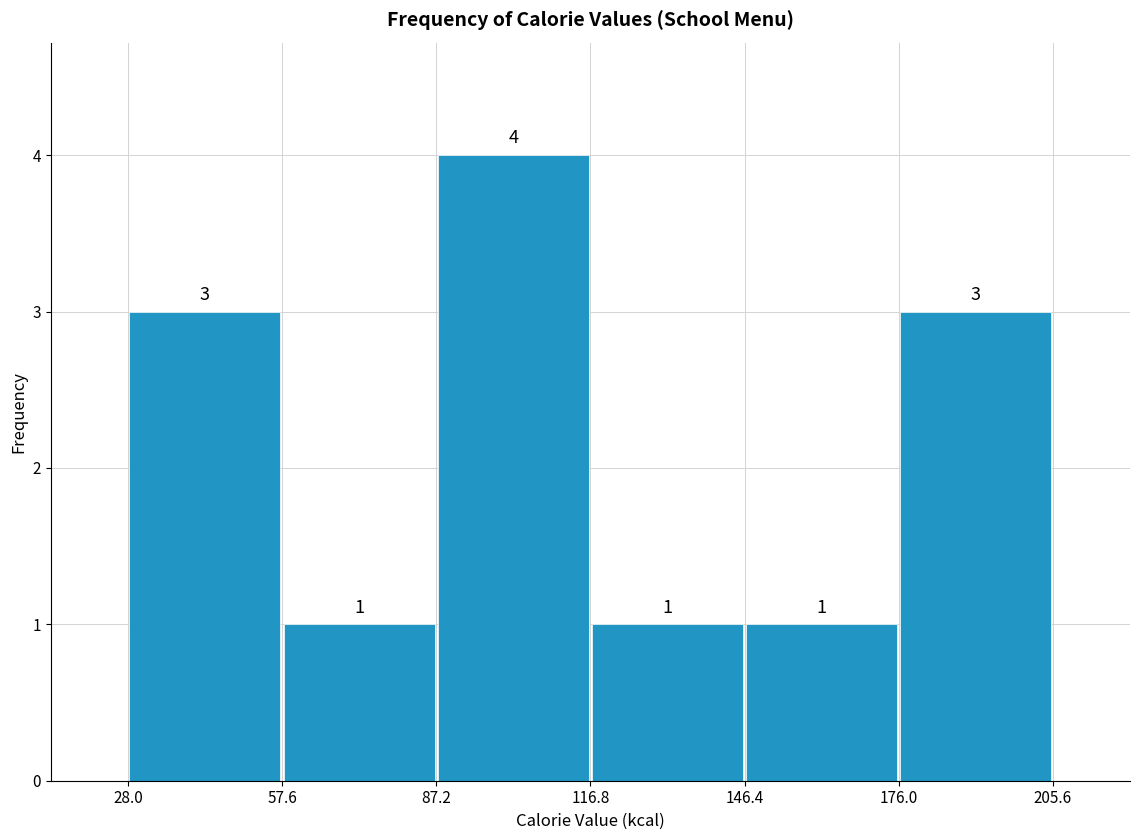

Which range on the x-axis has the tallest bar?

87.2 to 116.8